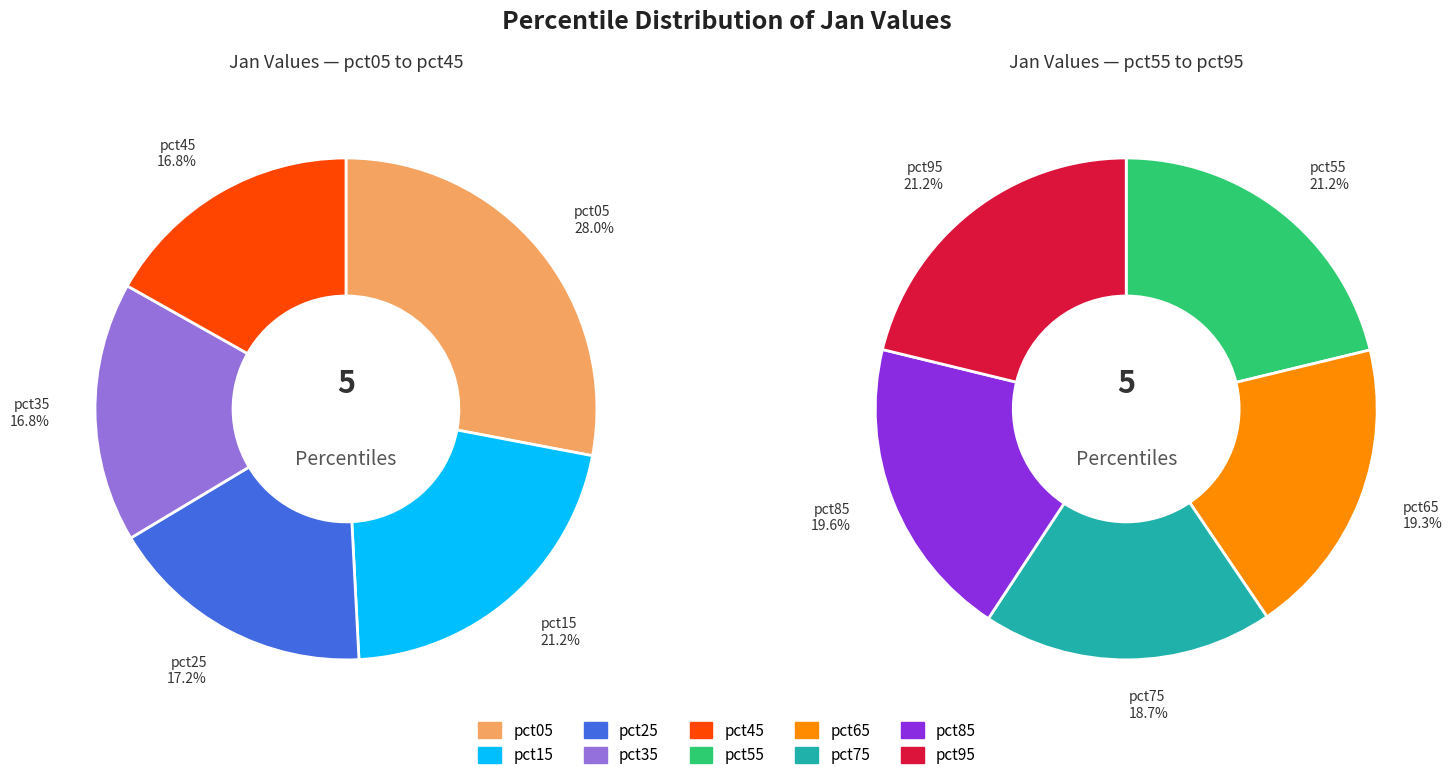

Does pct65 account for over 50% of the chart?

No